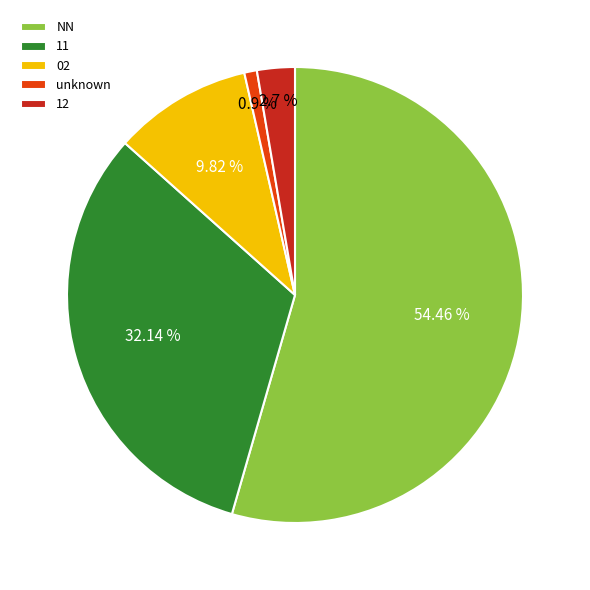

How many slices are in this pie chart?

5